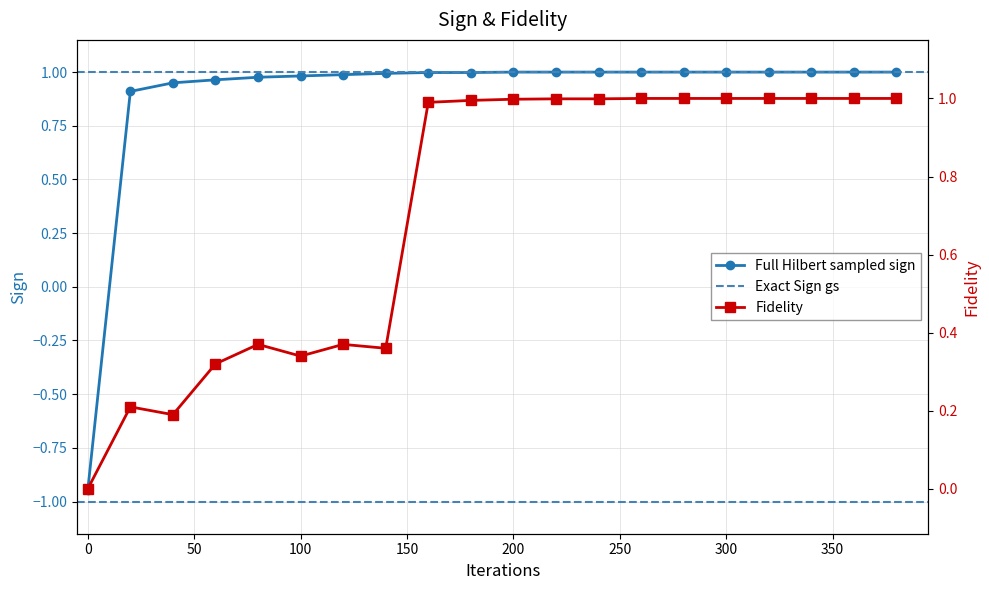

The value of Full Hilbert sampled sign at 300 is 1.0. True or false?

True